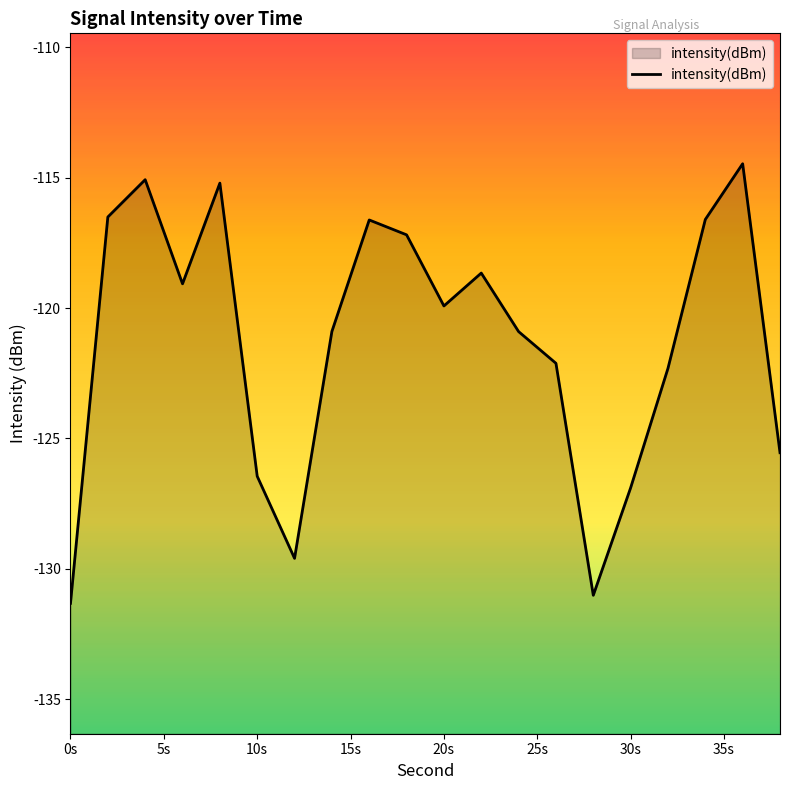

What is the greatest value displayed?

-114.5